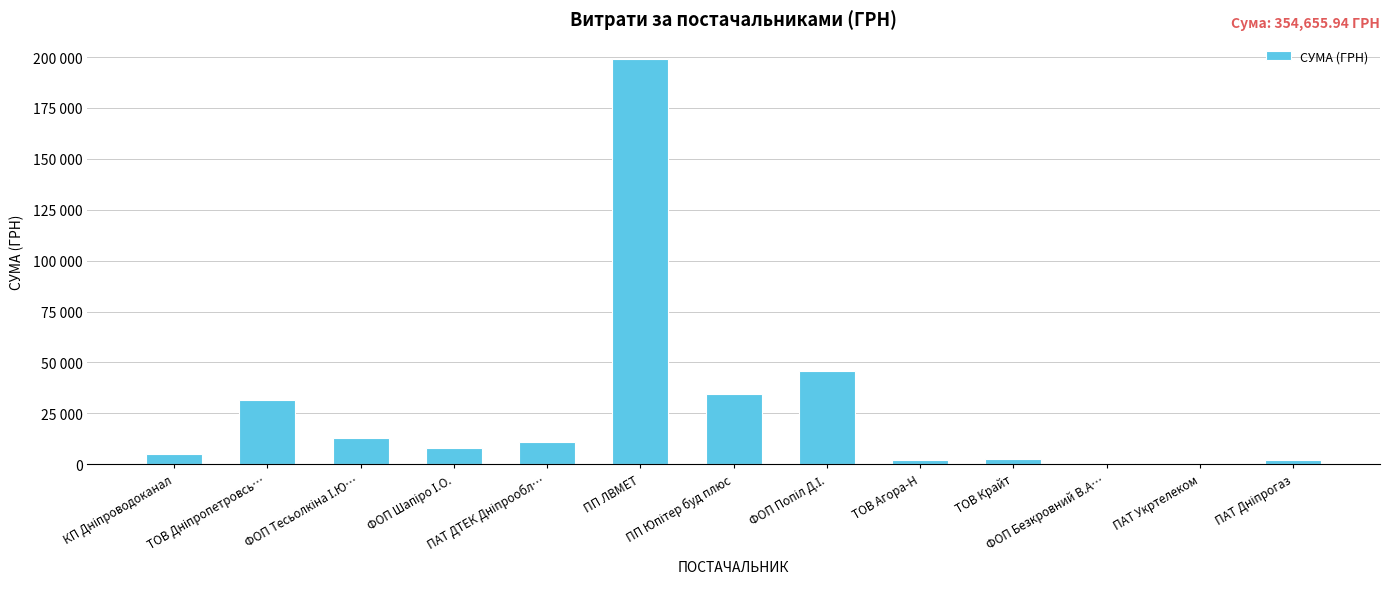

Are the bars horizontal?

No